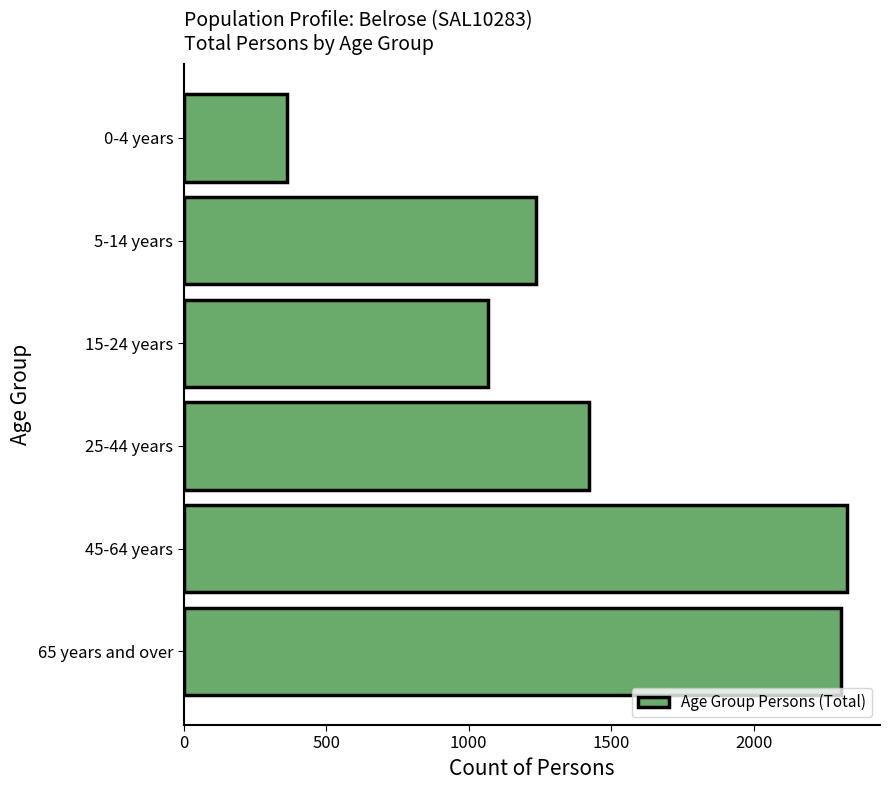

Reading bottom to top, what are all the values shown in this chart?

2308	2327	1423	1069	1237	364